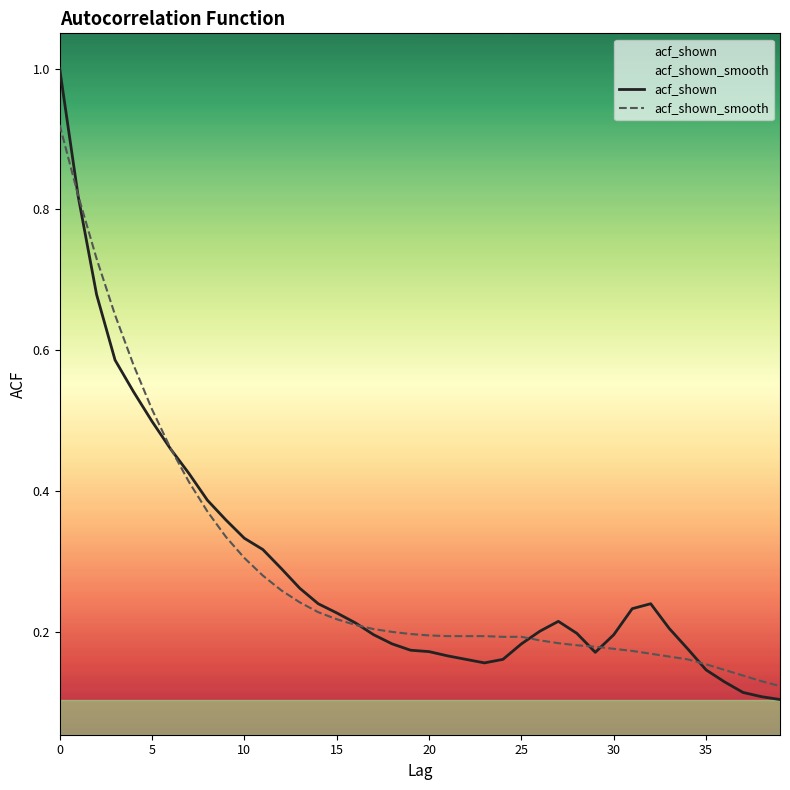

How many times do acf_shown and acf_shown_smooth cross each other?

7